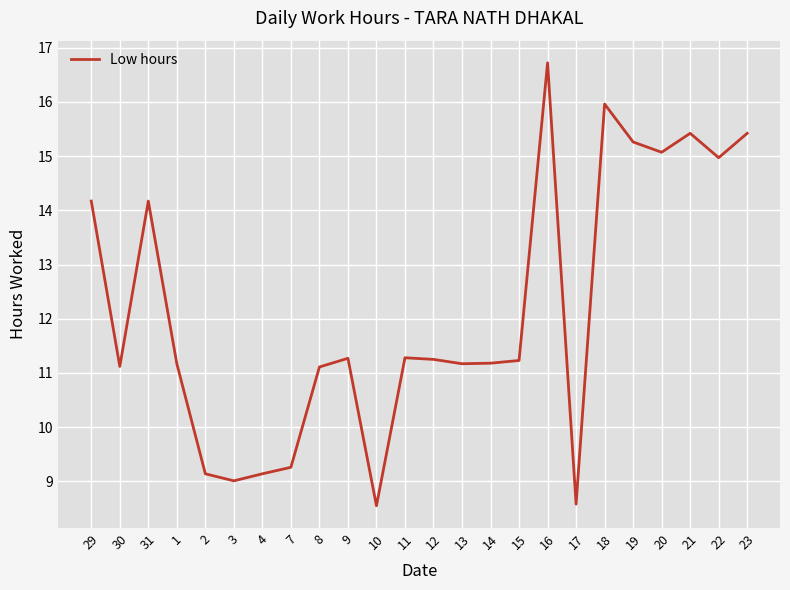

Where is the first local maximum?

31